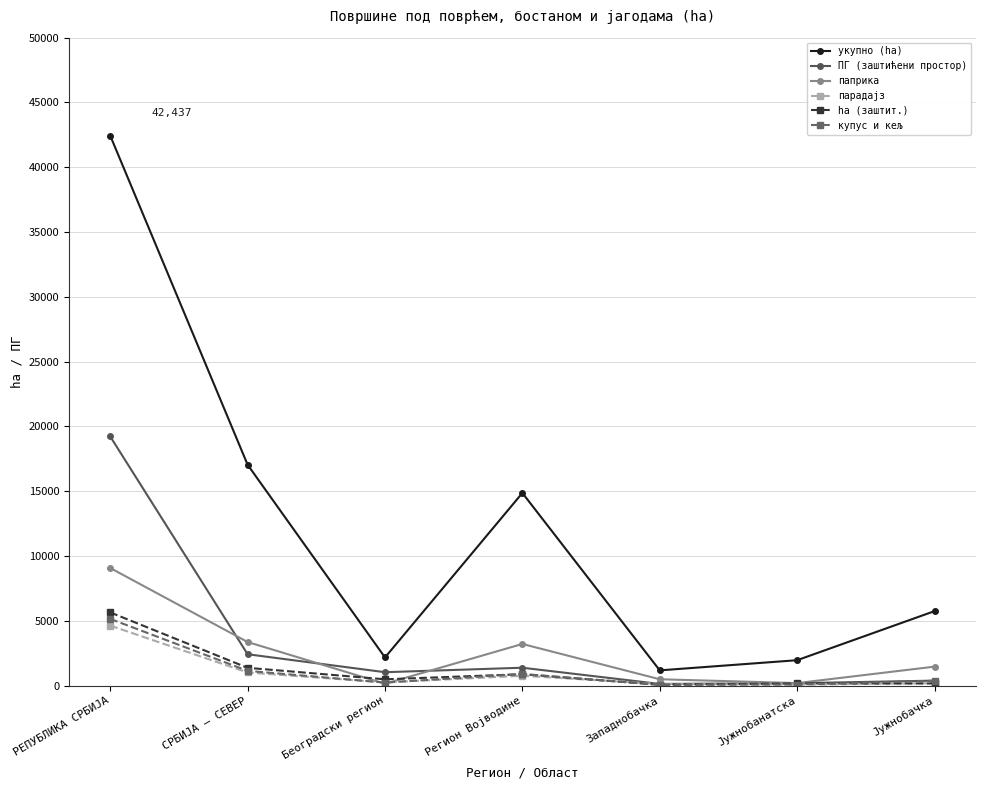

Count the number of categories in the chart.

7